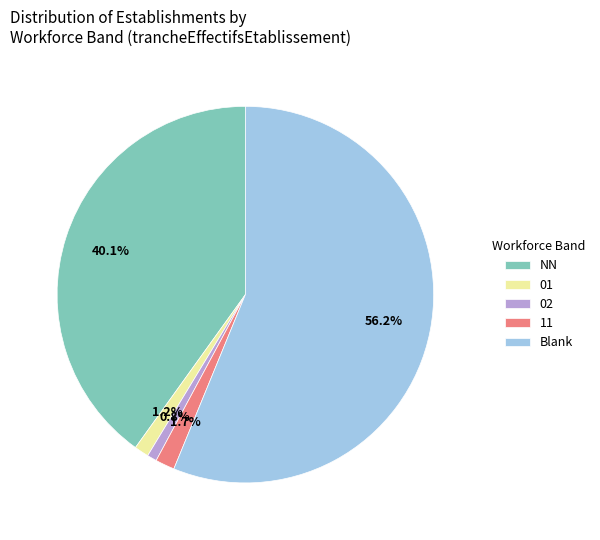

To the nearest percent, what is the difference between the NN and 01 slice percentages?

39%